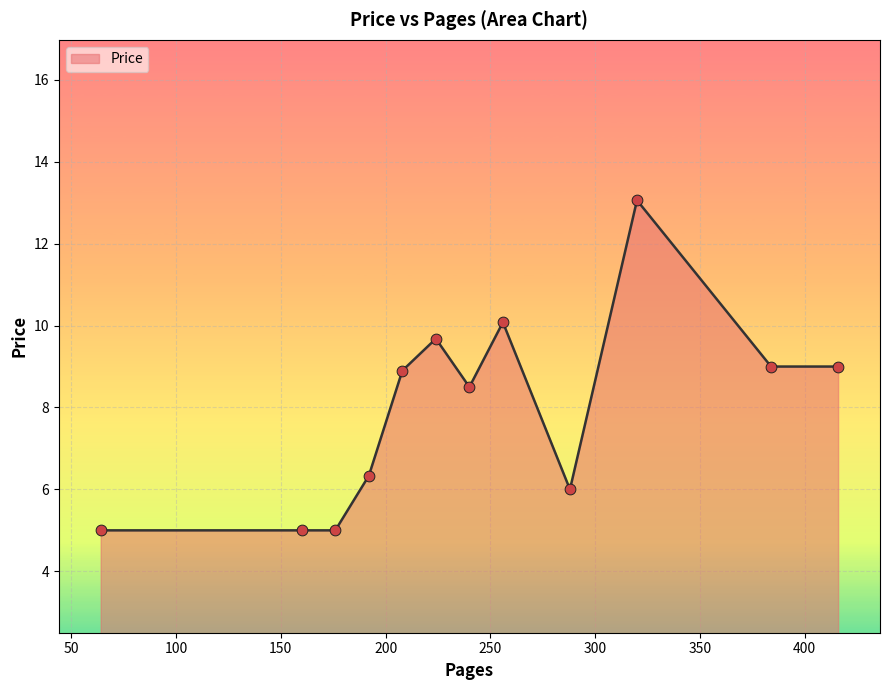

What is the difference between the maximum and minimum values?

8.1